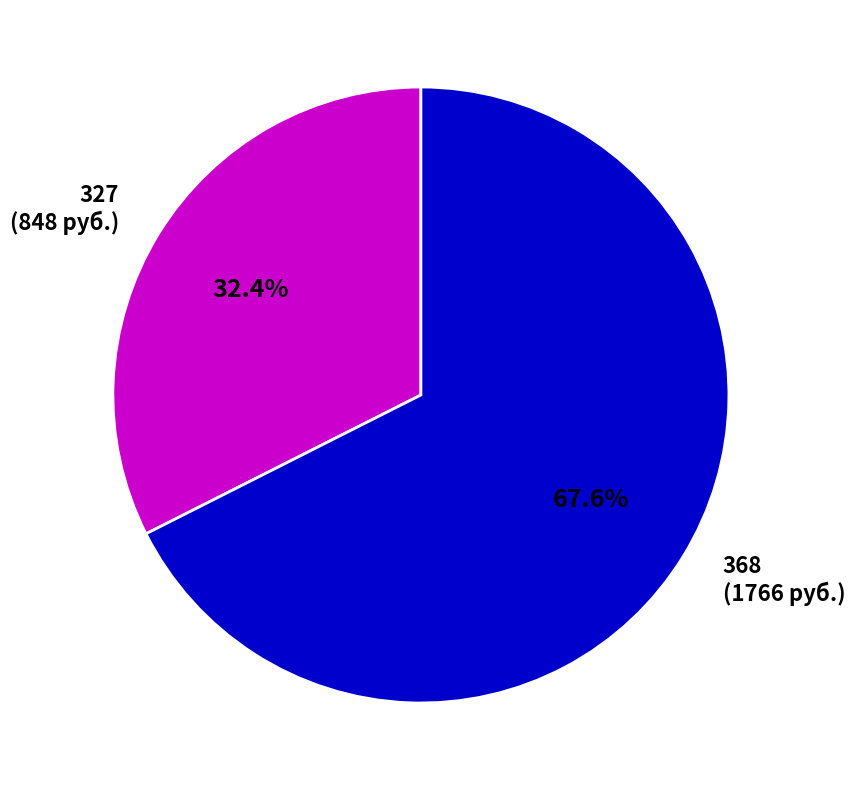

Is it true that 327 is 32% of the pie?

True